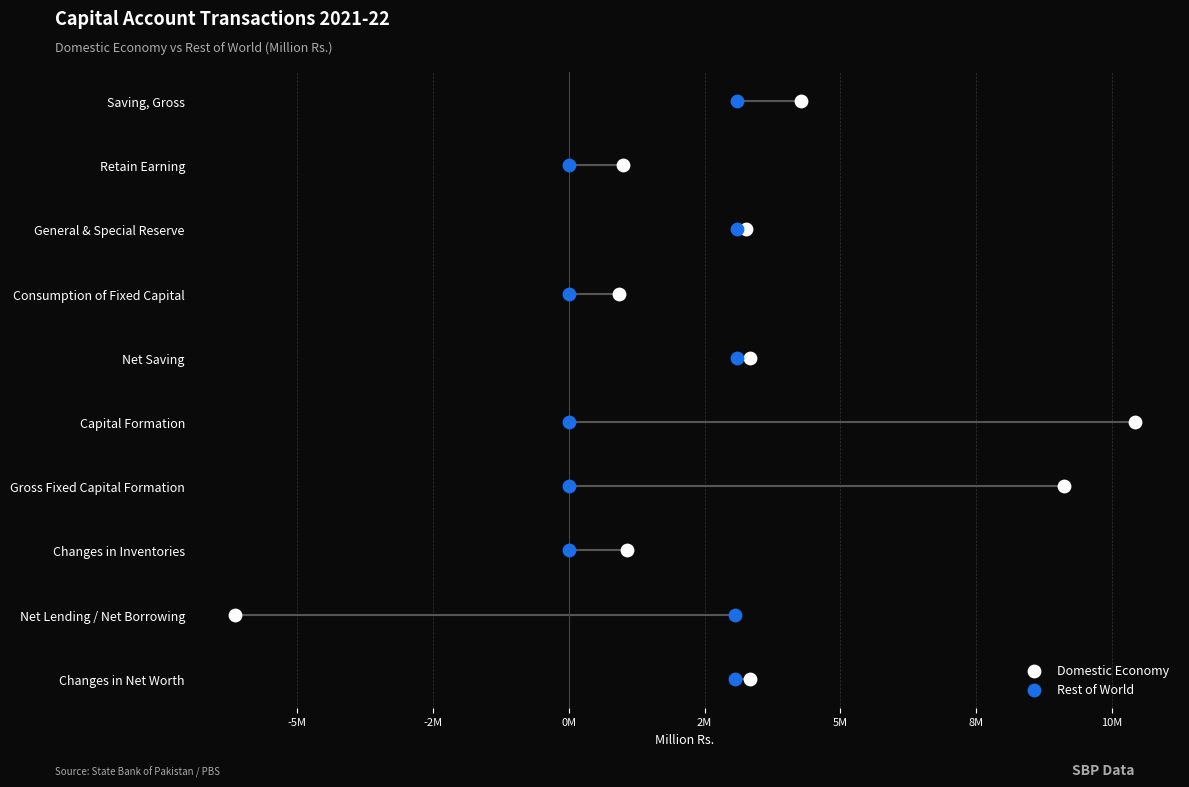

At how many categories does at least one series exceed 1?

8